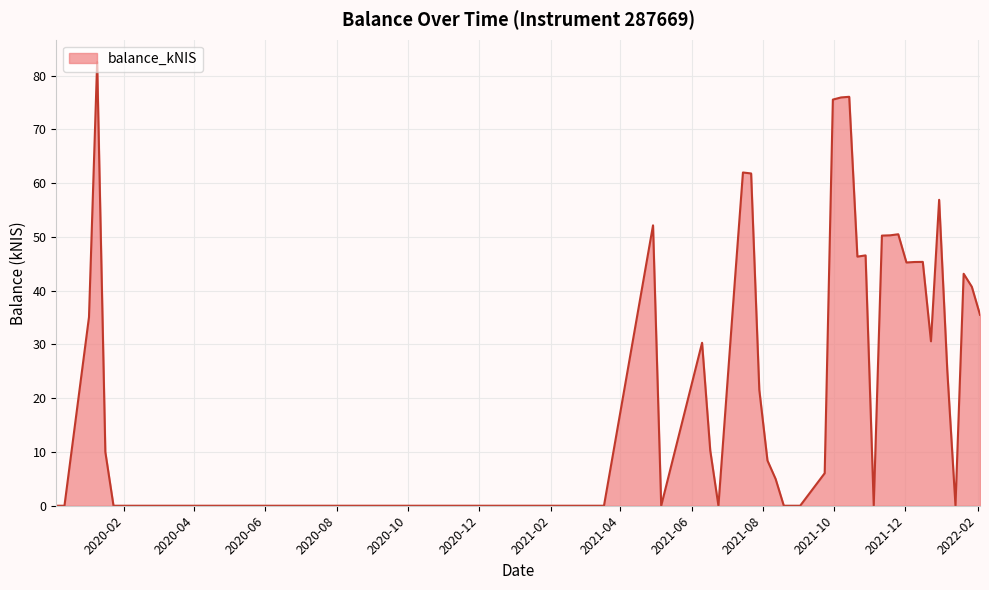

What is the difference between the maximum and minimum values?

82.6